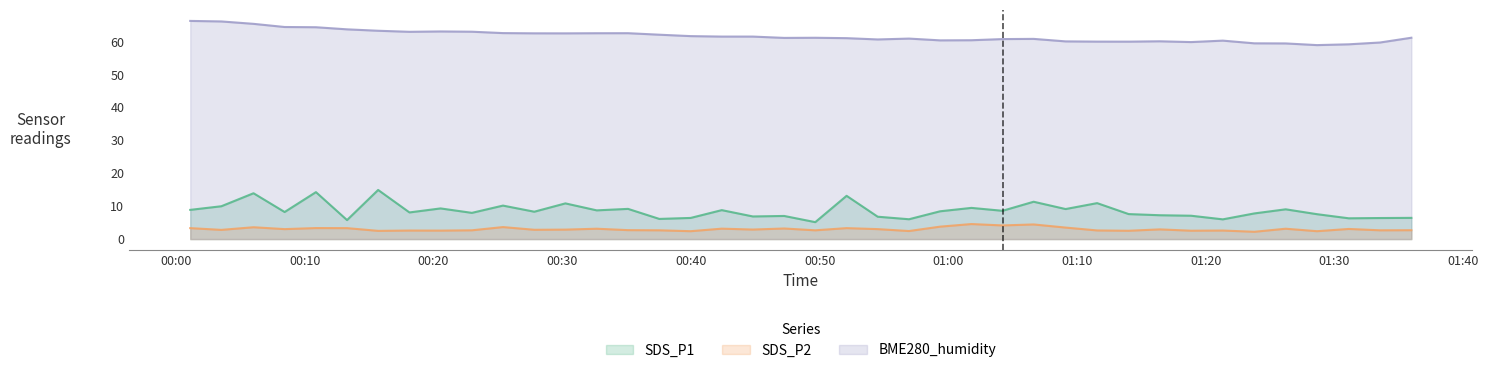

At which category does BME280_humidity reach its first local peak?

2022/02/27 00:20:33